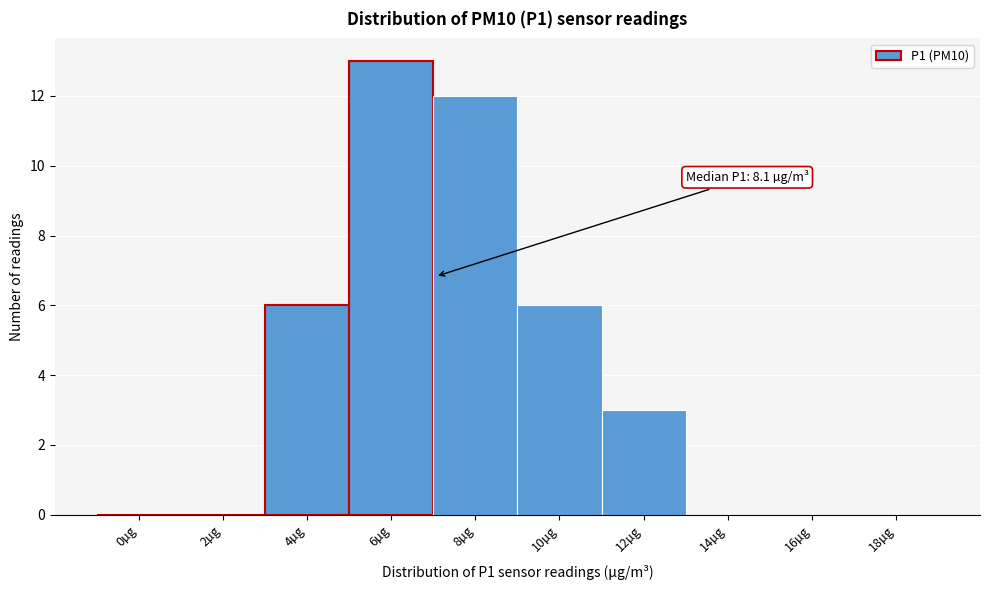

Reading left to right, transcribe all the data shown in this chart.

0µg=0	2µg=0	4µg=6	6µg=13	8µg=12	10µg=6	12µg=3	14µg=0	16µg=0	18µg=0